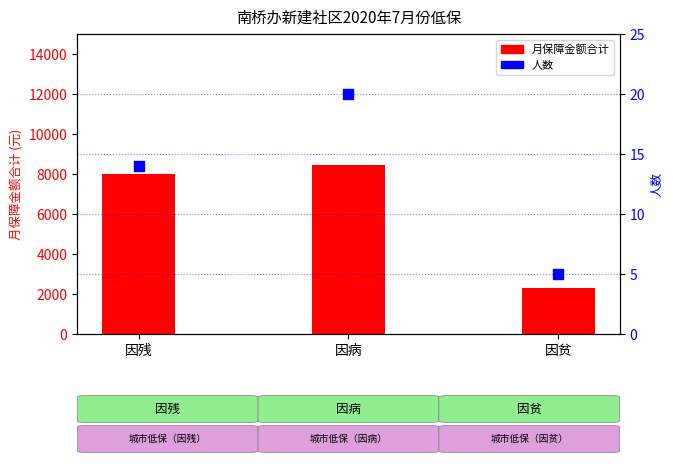

Which series reaches the minimum Y coordinate?

人数